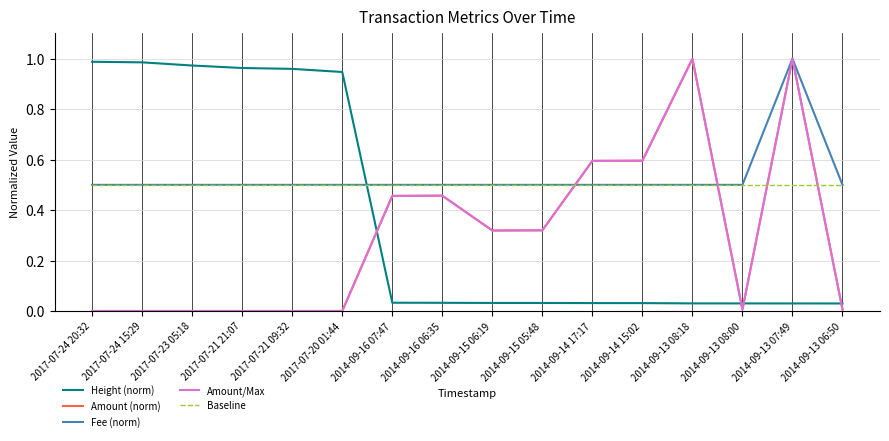

Which series changed the most between 2017-07-23 05:18 and 2014-09-14 15:02?

Height (norm)